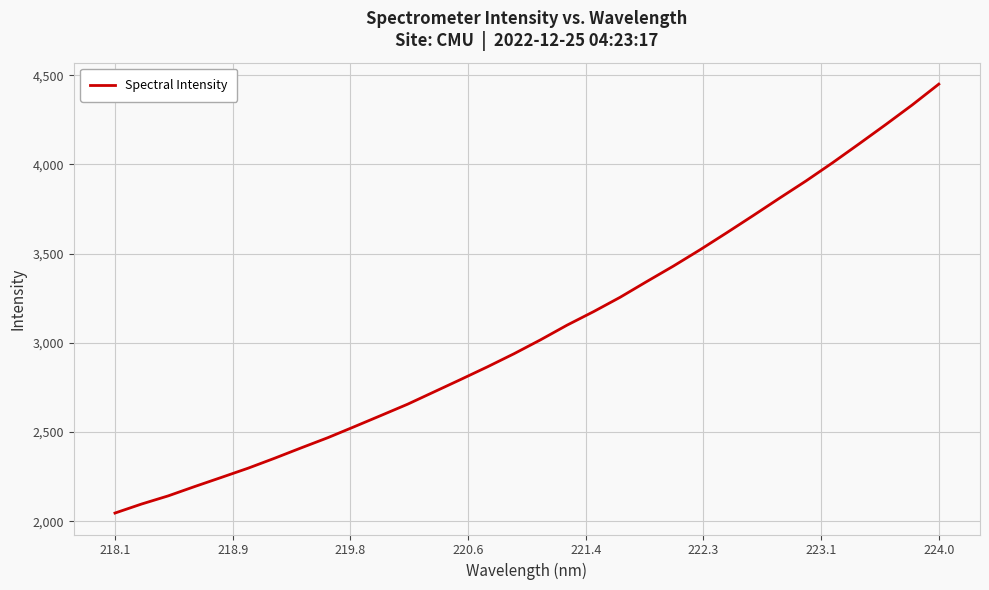

What is the greatest value displayed?

4450.2